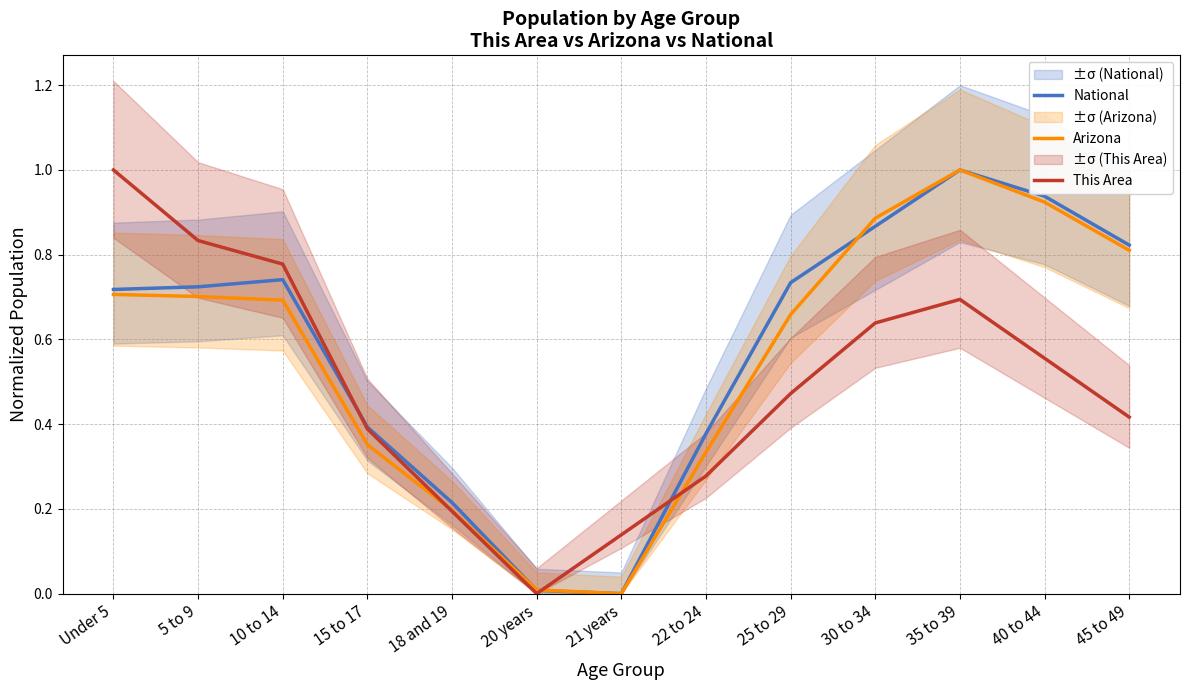

Reading left to right, extract all data points from this chart.

National: Under 5=0.7	5 to 9=0.7	10 to 14=0.7	15 to 17=0.4	18 and 19=0.2	20 years=0.0	21 years=0.0	22 to 24=0.4	25 to 29=0.7	30 to 34=0.9	35 to 39=1.0	40 to 44=0.9	45 to 49=0.8
Arizona: Under 5=0.7	5 to 9=0.7	10 to 14=0.7	15 to 17=0.4	18 and 19=0.2	20 years=0.0	21 years=0.0	22 to 24=0.3	25 to 29=0.7	30 to 34=0.9	35 to 39=1.0	40 to 44=0.9	45 to 49=0.8
This Area: Under 5=1.0	5 to 9=0.8	10 to 14=0.8	15 to 17=0.4	18 and 19=0.2	20 years=0.0	21 years=0.1	22 to 24=0.3	25 to 29=0.5	30 to 34=0.6	35 to 39=0.7	40 to 44=0.6	45 to 49=0.4